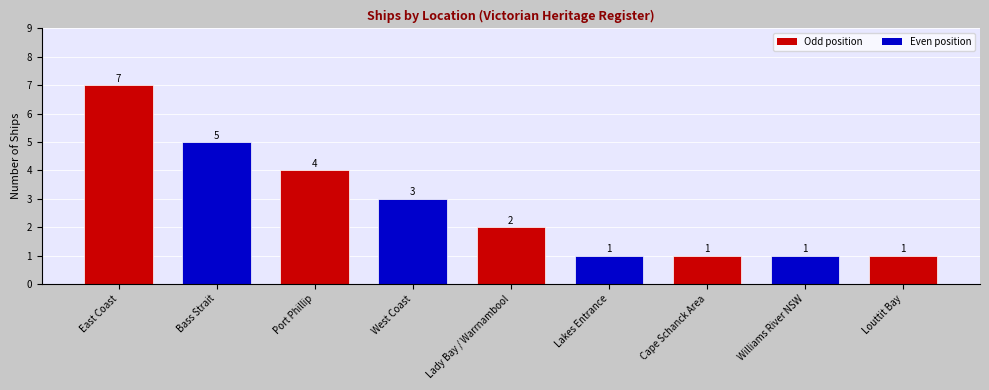

What is the label of the 2nd bar from the left?

Bass Strait